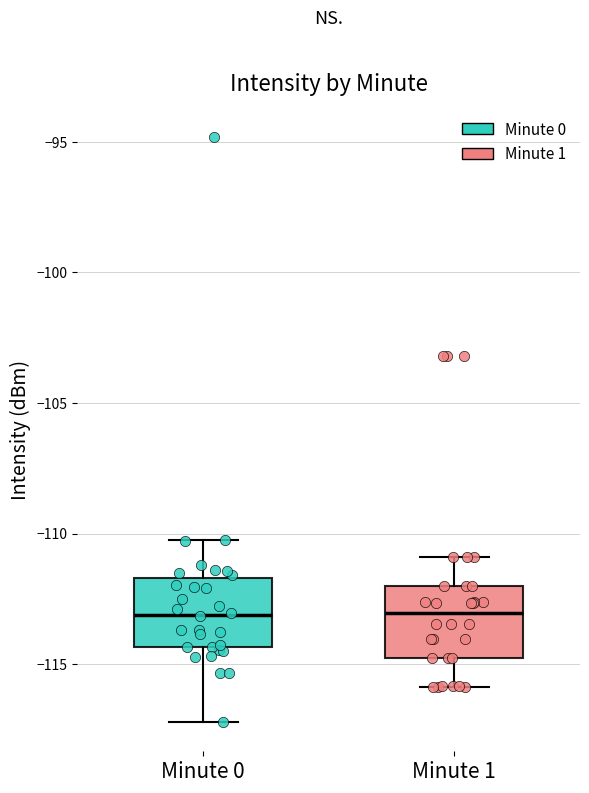

Where is the lower edge of the box for Minute 0 on the y-axis? The values are not printed on the chart, so give them approximately, as read against the axis.

-114.5